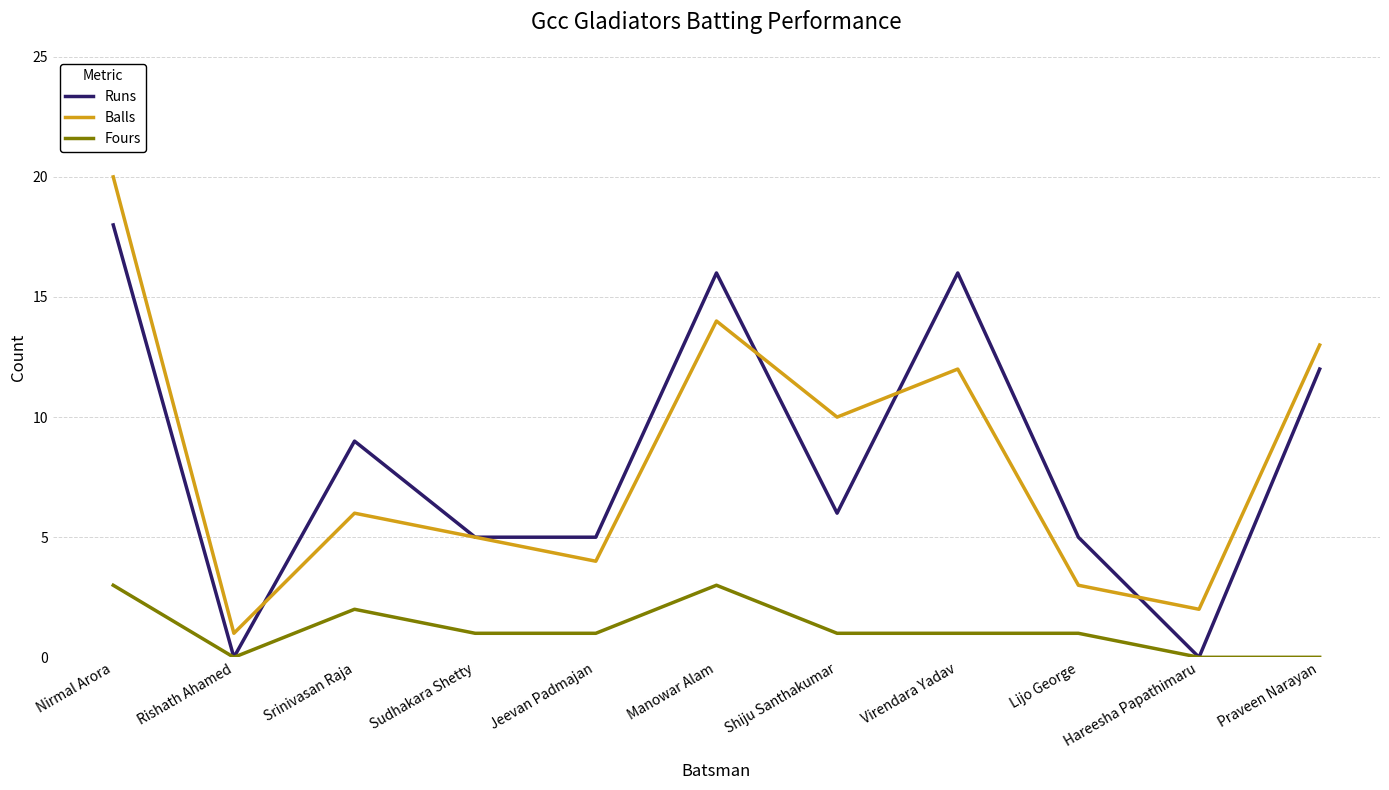

What is the sum of all Fours values?

13